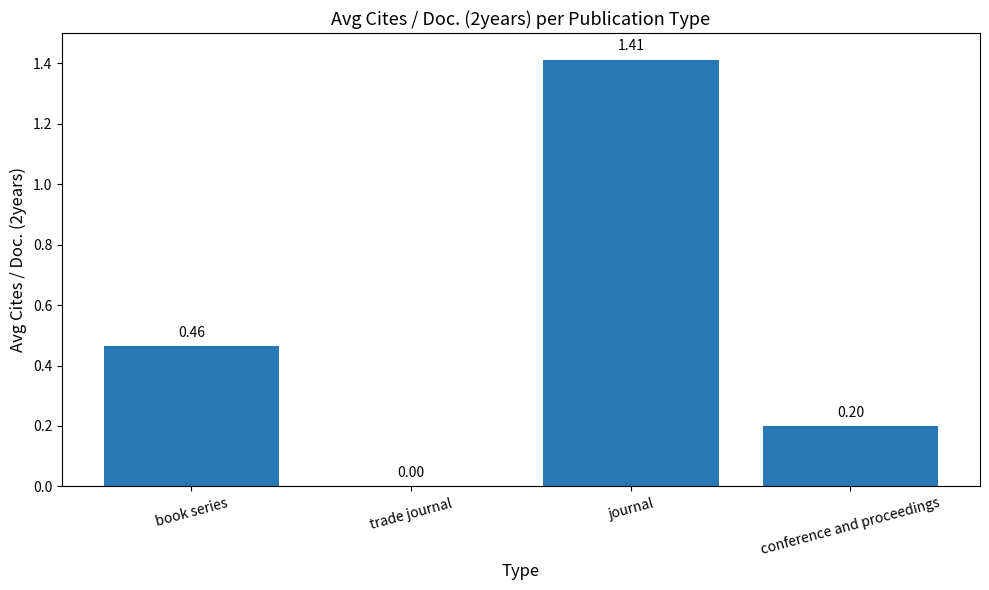

Where is the data nearest to the value 0?

trade journal